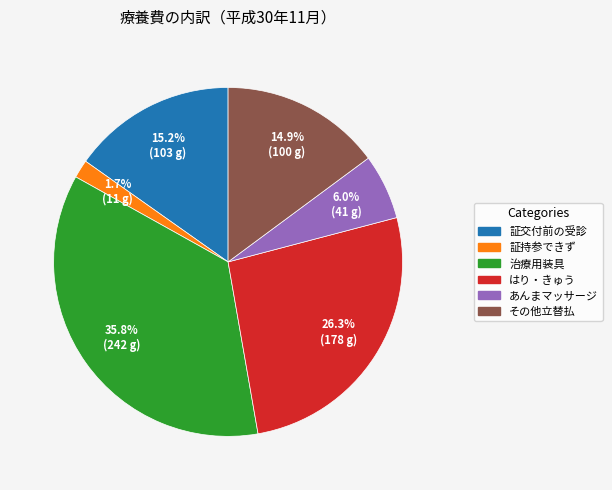

Is there a majority slice in this chart?

No